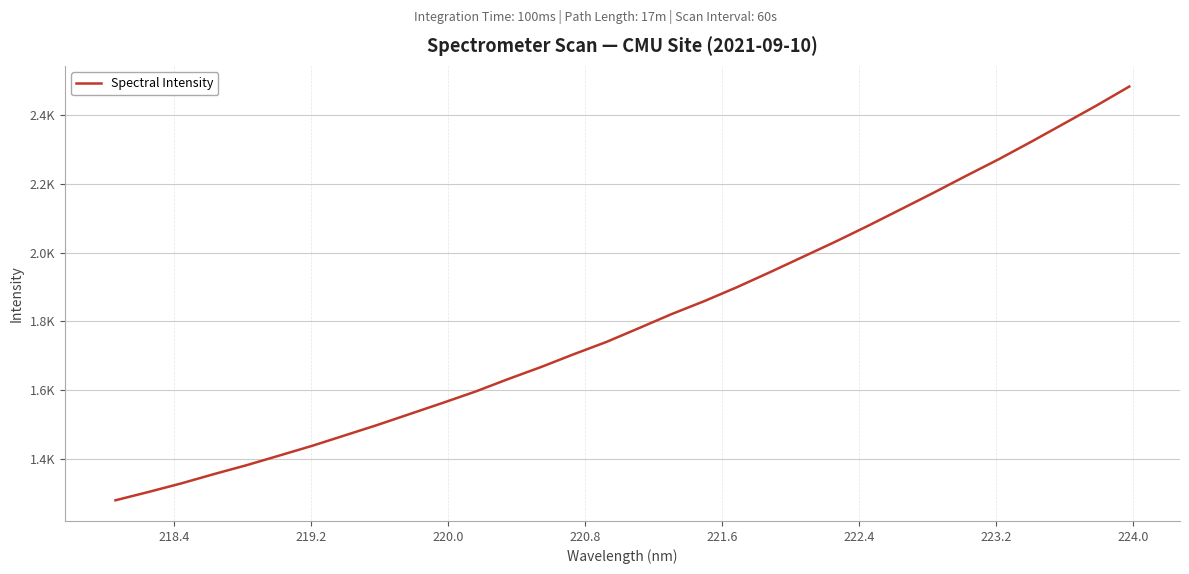

Reading left to right, list all the values displayed in this chart.

1278.9	1302.9	1327.9	1355.0	1381.0	1409.1	1437.3	1467.8	1498.3	1530.5	1562.7	1595.7	1632.1	1667.0	1704.3	1740.1	1780.5	1821.5	1859.3	1899.9	1943.2	1987.5	2031.9	2078.3	2126.2	2174.3	2223.8	2272.2	2323.4	2376.1	2429.0	2484.1